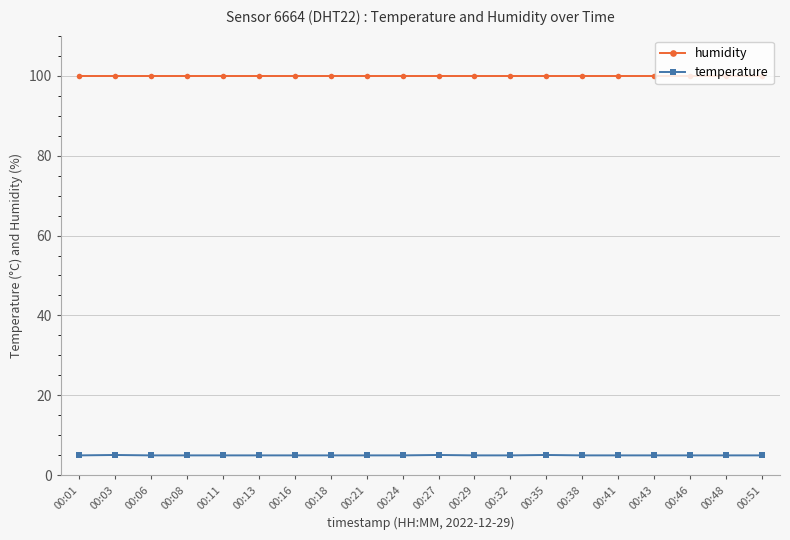

What is the value of the temperature point at the 10th from the left?

5.0